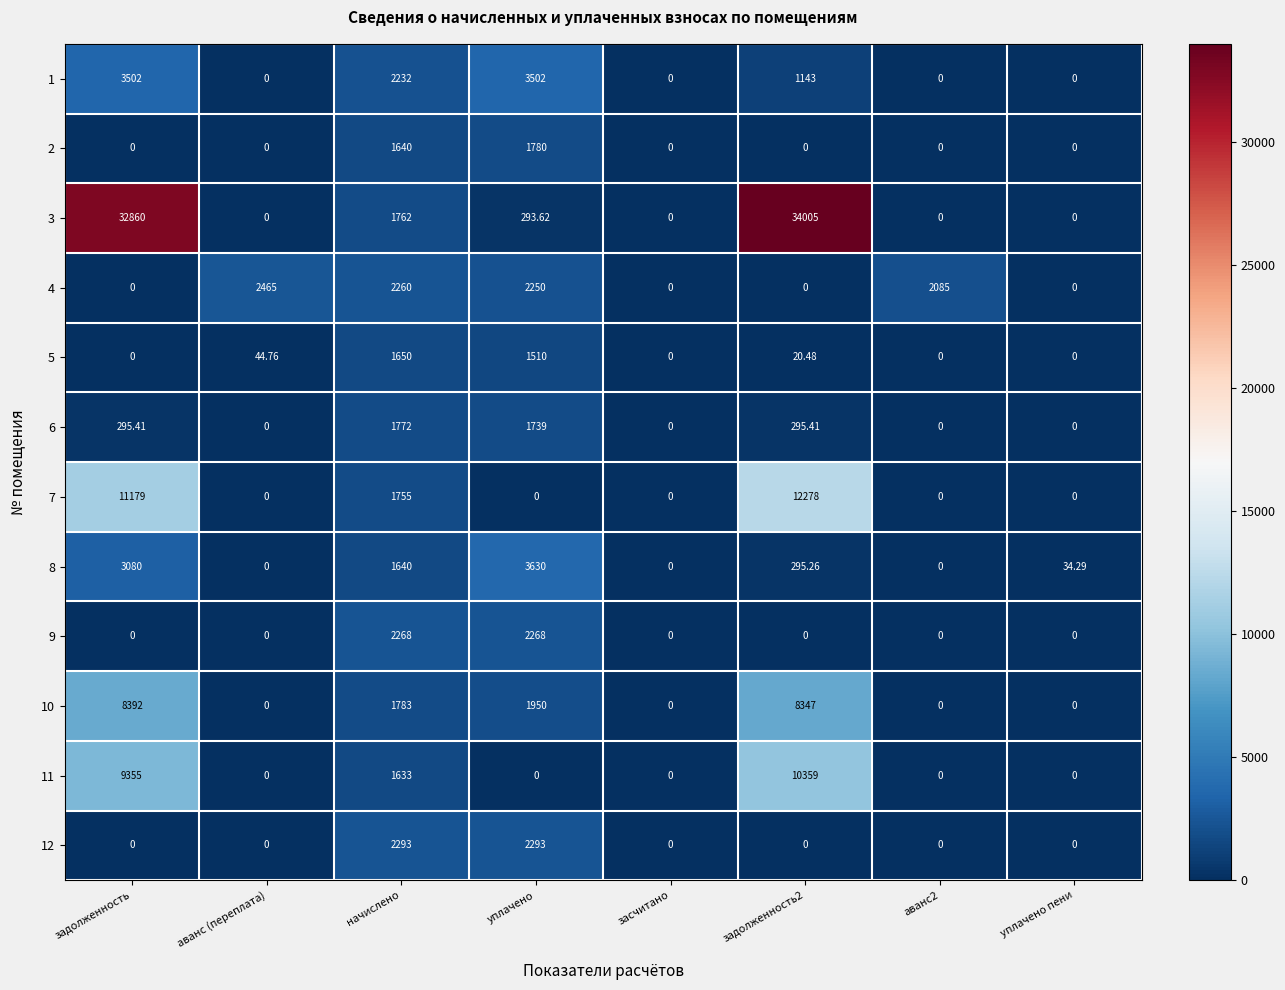

What is the total value across all series at аванс (переплата)?

2509.8